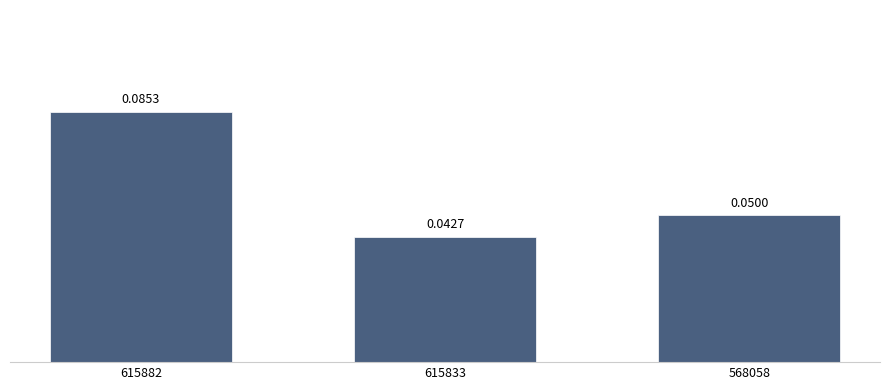

Which has a higher value, 568058 or 615882?

615882